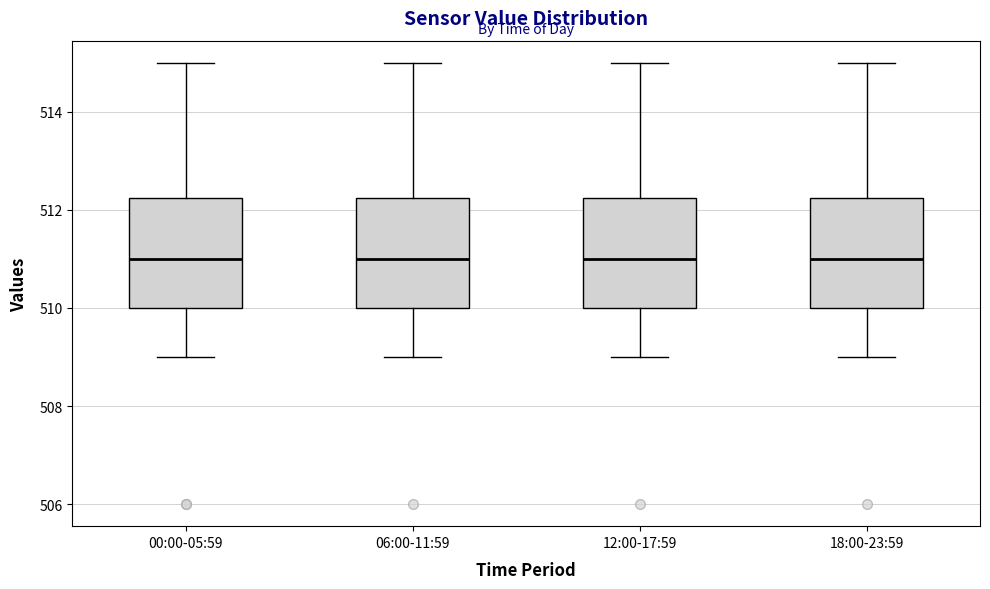

Reading left to right, transcribe this box plot: for each box, give where its median line is, the range the box spans, and where its two whiskers end, as read against the y-axis. The values are not printed on the chart, so give them approximately, as read against the axis.

00:00-05:59: median 511.0, box 510.0 to 512.2, whiskers 509.0 to 515.0
06:00-11:59: median 511.0, box 510.0 to 512.2, whiskers 509.0 to 515.0
12:00-17:59: median 511.0, box 510.0 to 512.2, whiskers 509.0 to 515.0
18:00-23:59: median 511.0, box 510.0 to 512.2, whiskers 509.0 to 515.0